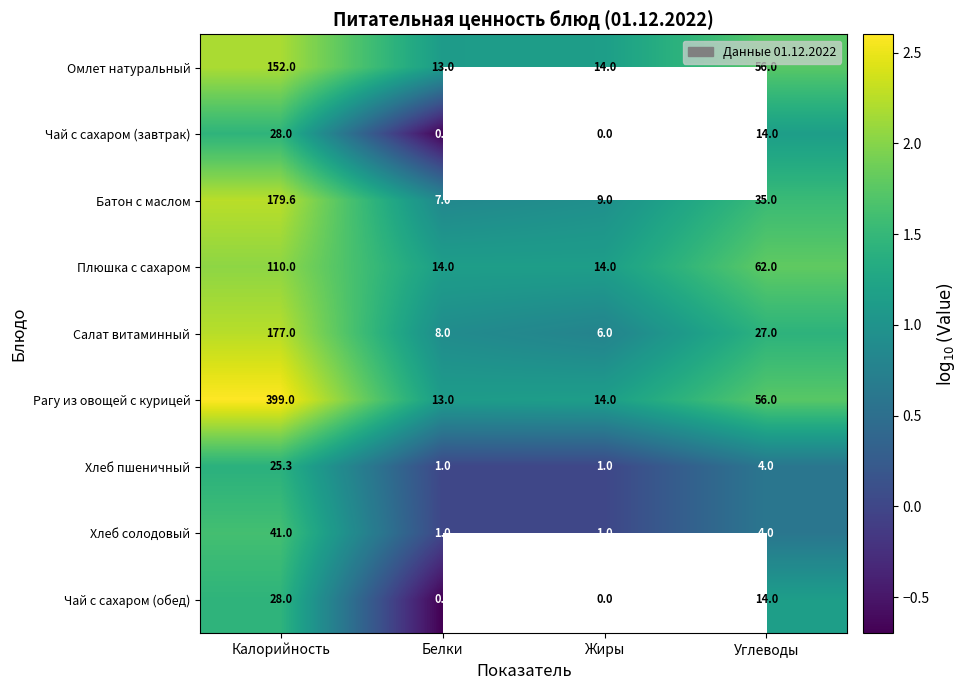

What is the total value across all series at Углеводы?

272.0